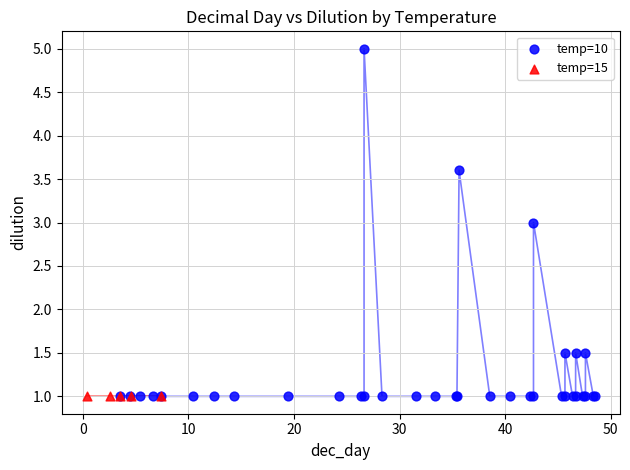

Which series contains the highest Y value?

temp=10